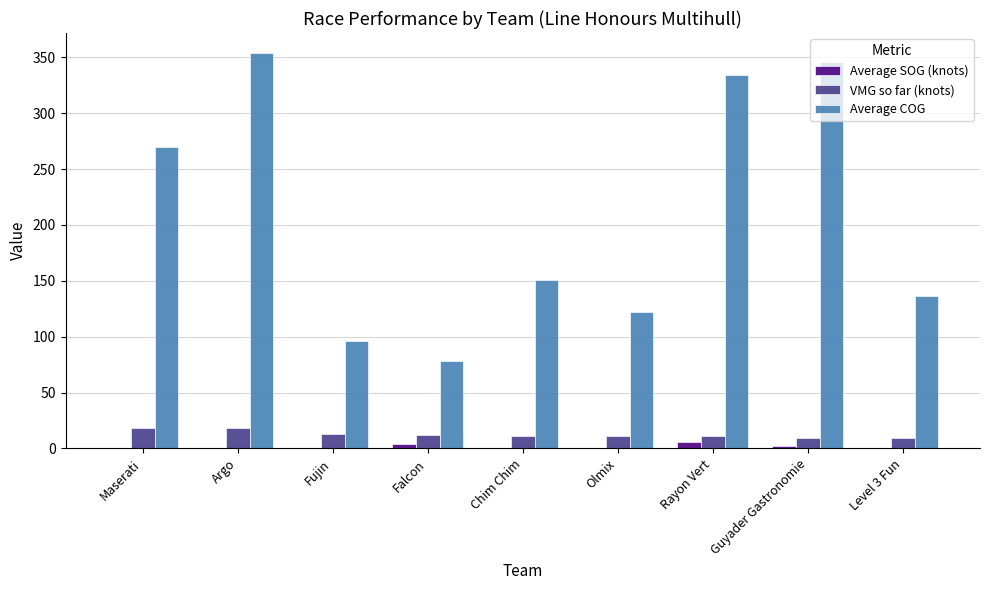

Count the number of data series in this chart.

3